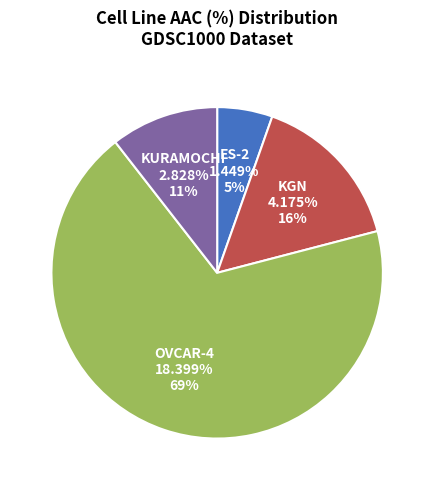

True or false: KURAMOCHI accounts for 11% of the total.

True